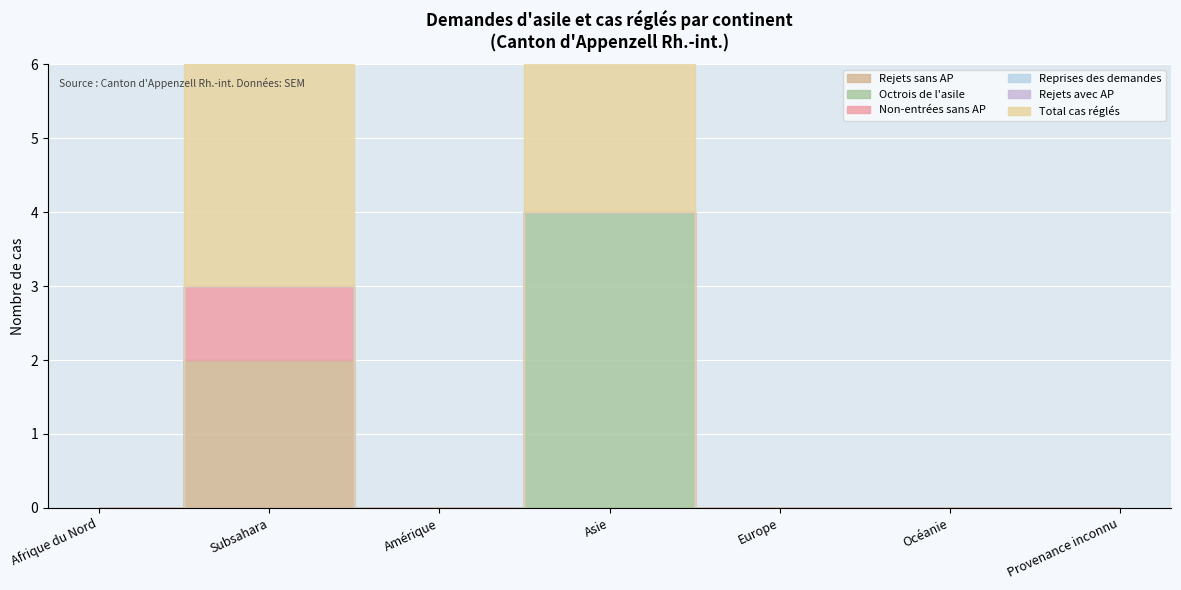

At which label is Reprises des demandes closest to 0?

Afrique du Nord